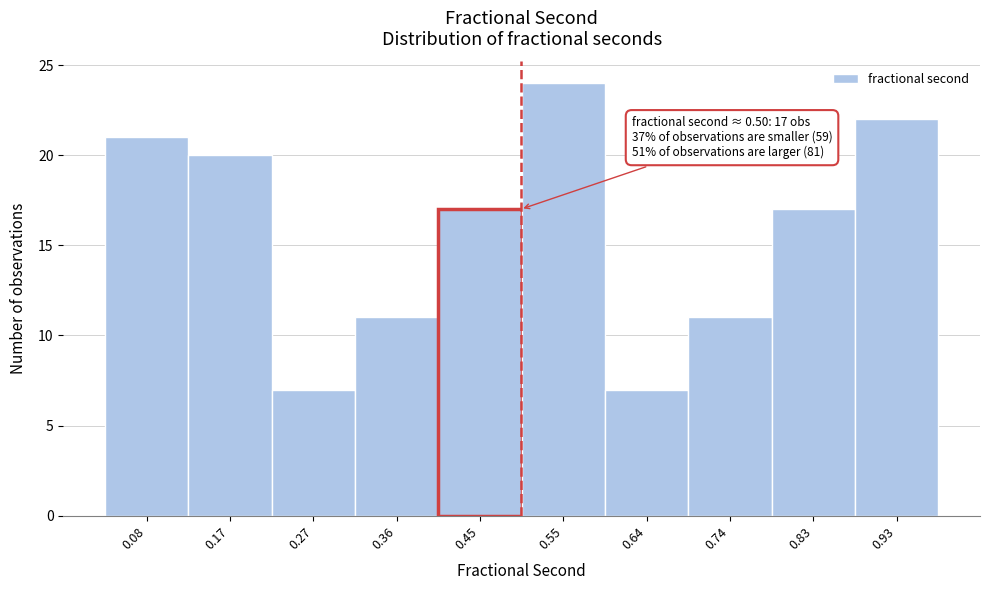

Which range on the x-axis has the tallest bar?

0.50 to 0.60